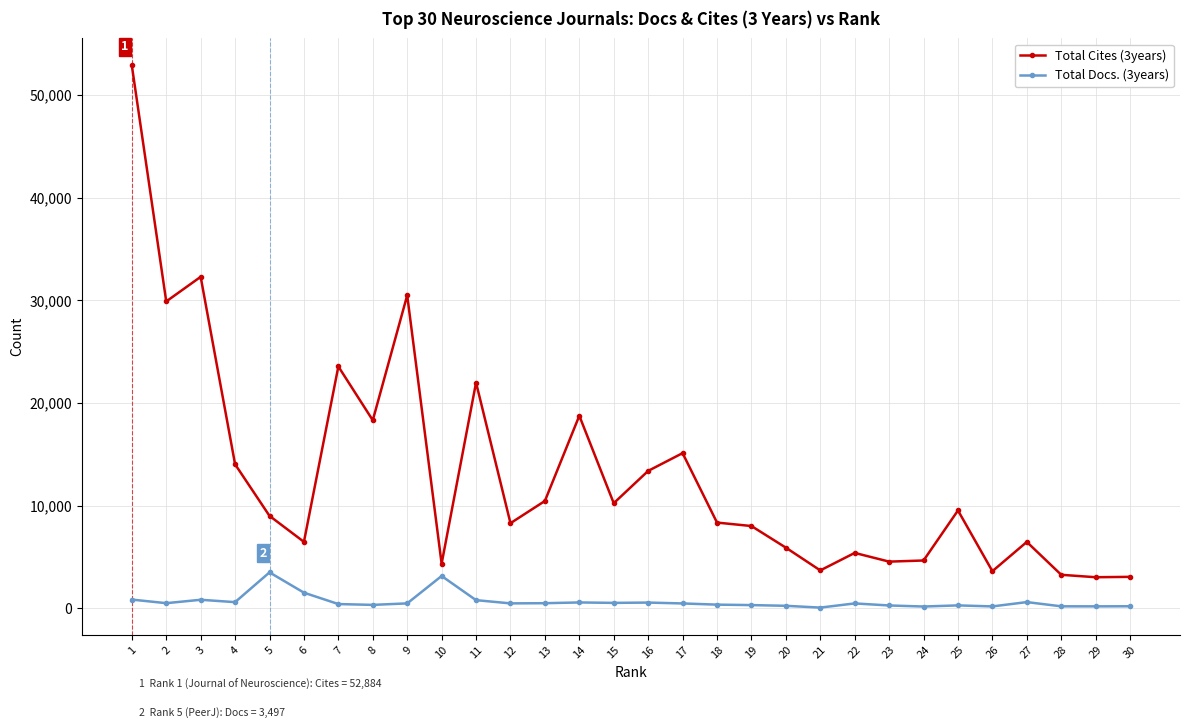

What is the value of the Total Cites (3years) point at the 8th from the left?

18314